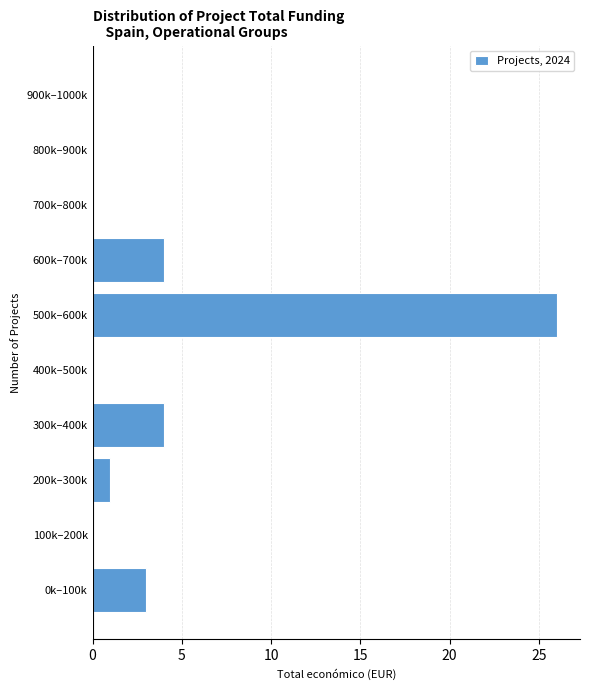

Reading bottom to top, transcribe all the data shown in this chart.

0k–100k=3	100k–200k=0	200k–300k=1	300k–400k=4	400k–500k=0	500k–600k=26	600k–700k=4	700k–800k=0	800k–900k=0	900k–1000k=0